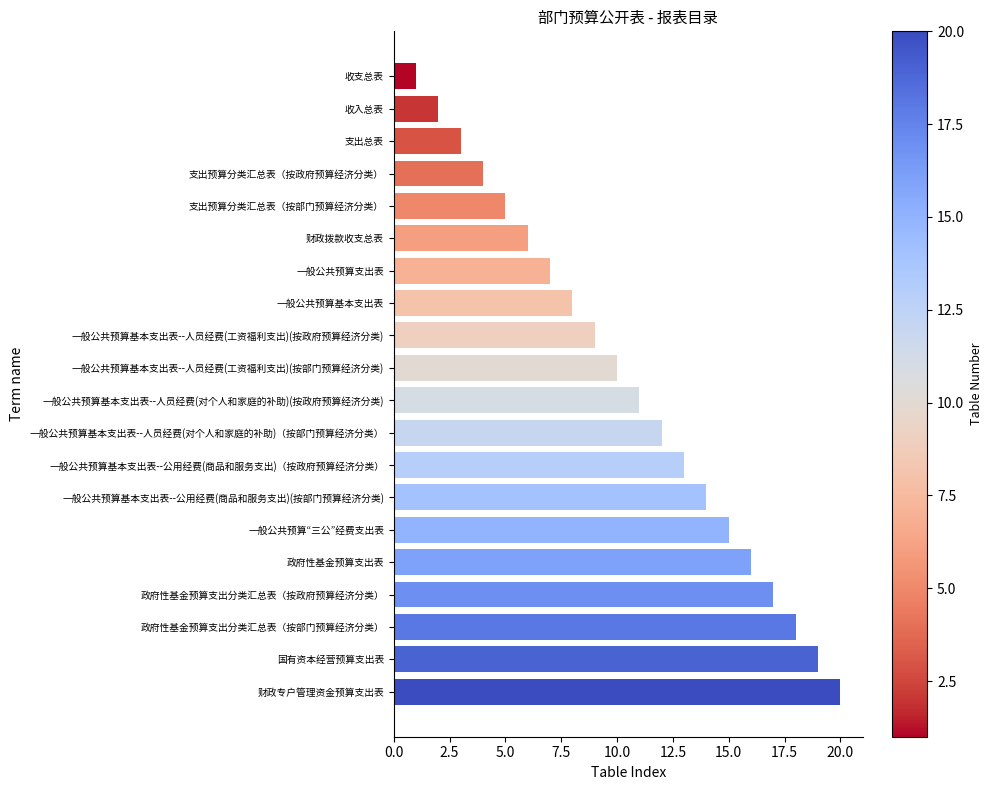

True or false: the data shows 3 at 收入总表.

False